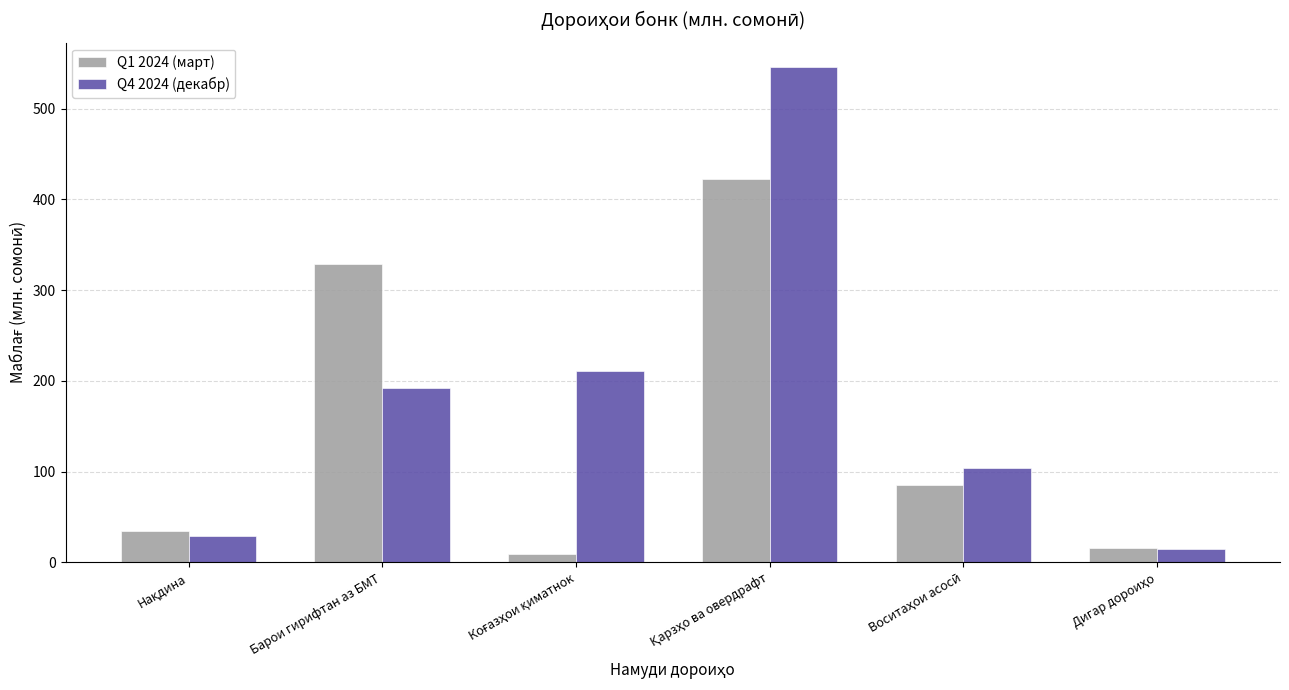

What is the difference between the highest and lowest values at Барои гирифтан аз БМТ?

136.2